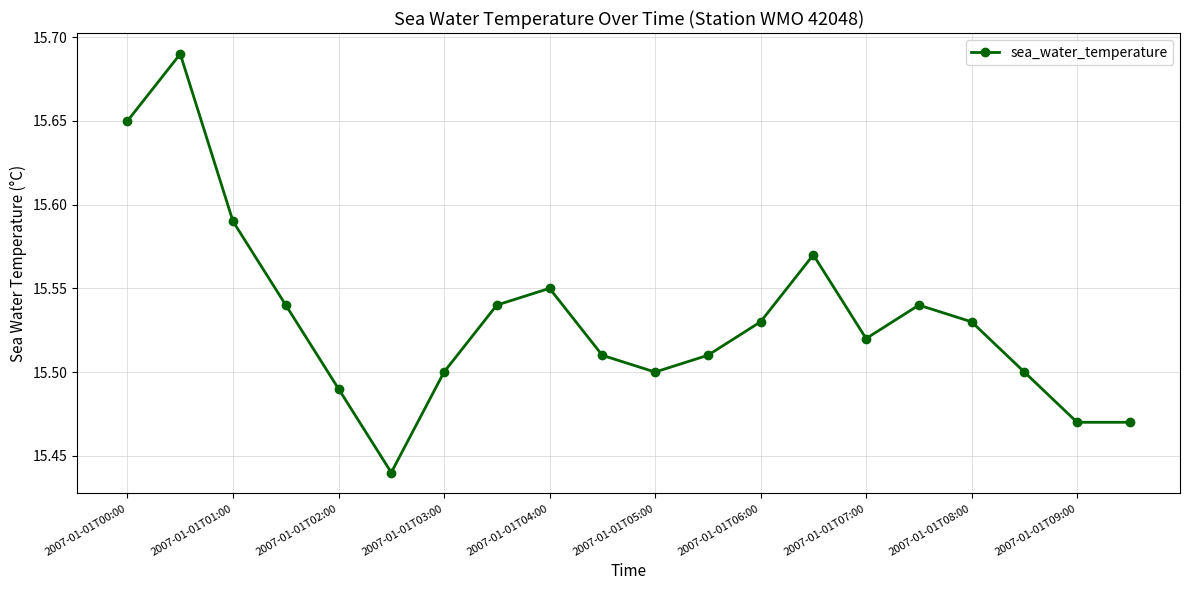

How many values are between 15 and 16?

20